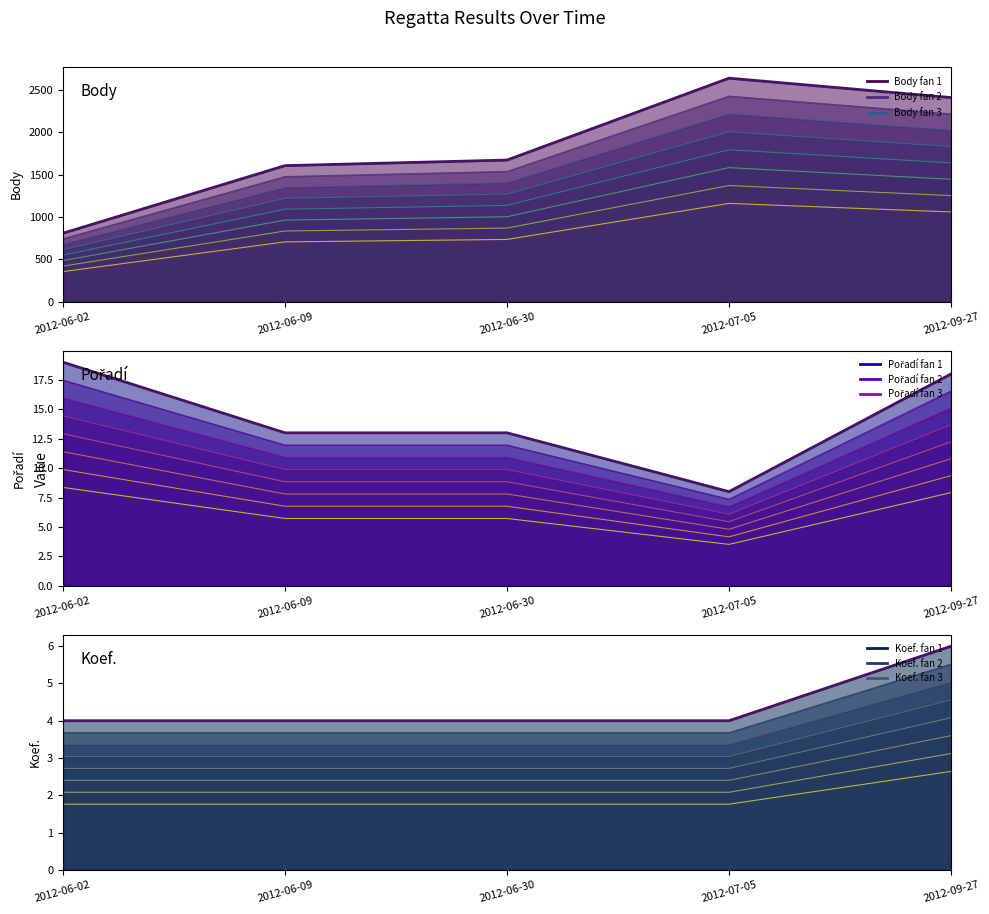

Reading left to right, transcribe all the data shown in this chart.

Body (base): 810	1608	1674	2641	2412
Pořadí (base): 19	13	13	8	18
Koef. (base): 4	4	4	4	6